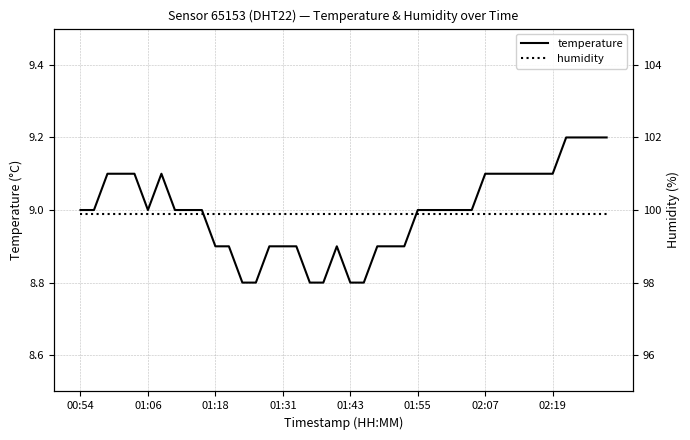

What is the spread (max minus min) of values at 13?

91.1